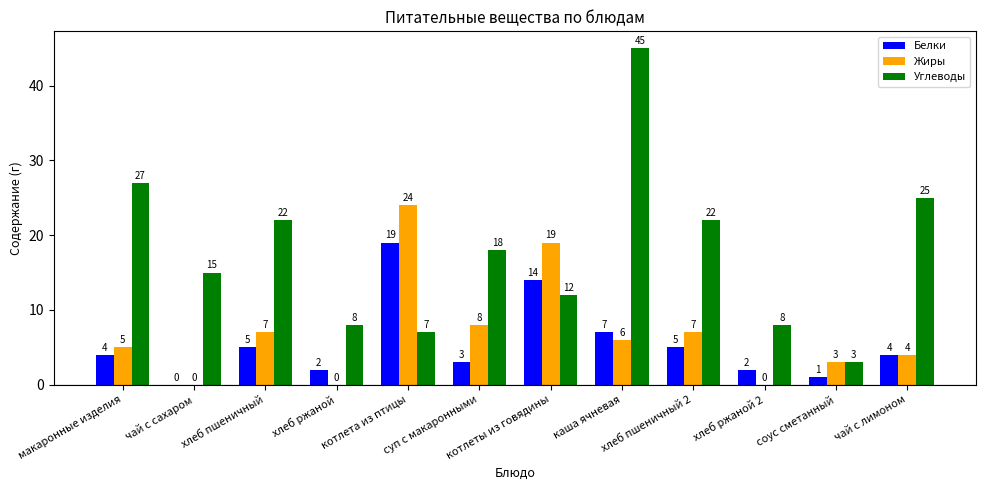

Which series changed the most between хлеб пшеничный and хлеб ржаной 2?

Углеводы